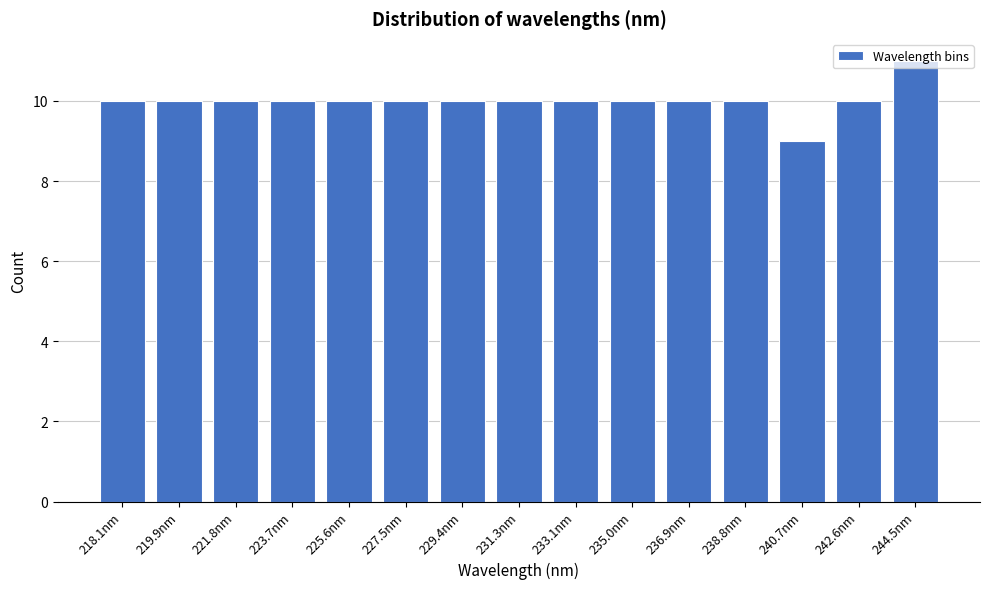

Approximately how many times larger is the value at 236.9nm compared to 229.4nm?

1.0